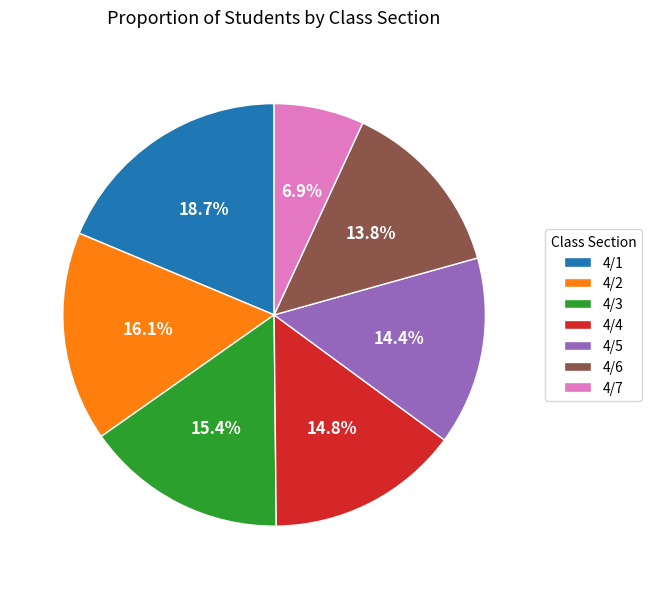

To the nearest percent, what is the difference between the largest and smallest slice percentages?

12%